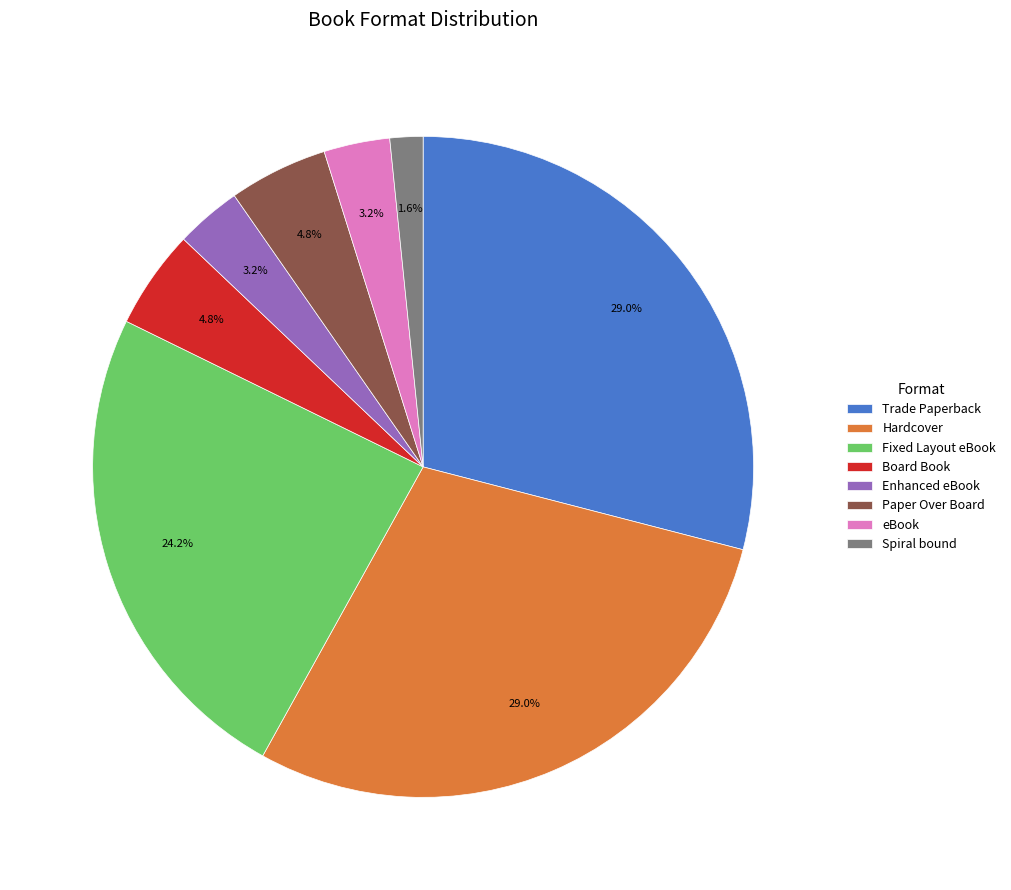

Which has a higher value, Trade Paperback or Enhanced eBook?

Trade Paperback